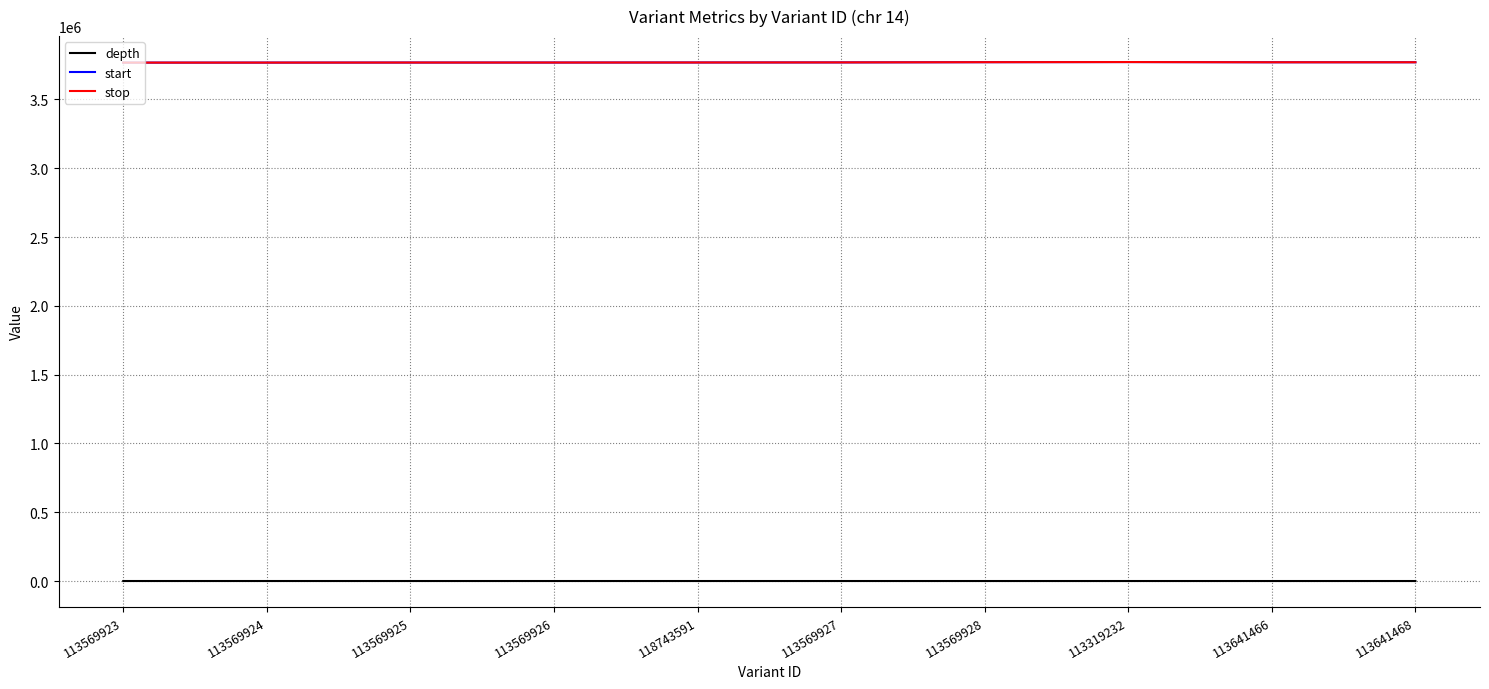

How many lines are shown in the chart?

3